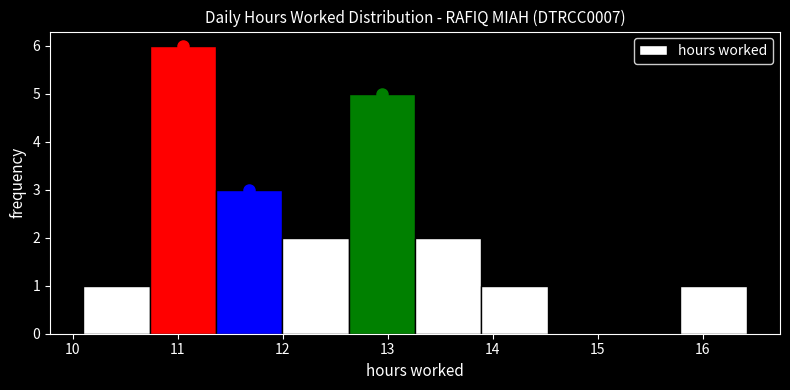

How tall is the bar that spans 15.8 to 16.4 on the x-axis? Neither the bar edges nor the heights are printed on the chart, so give them approximately, as read against the axes.

1